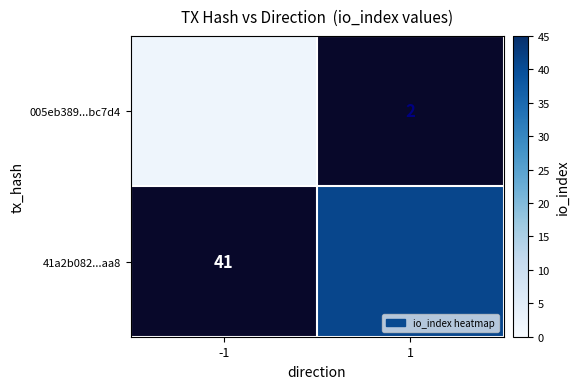

Which has a higher value, 1 or -1?

-1